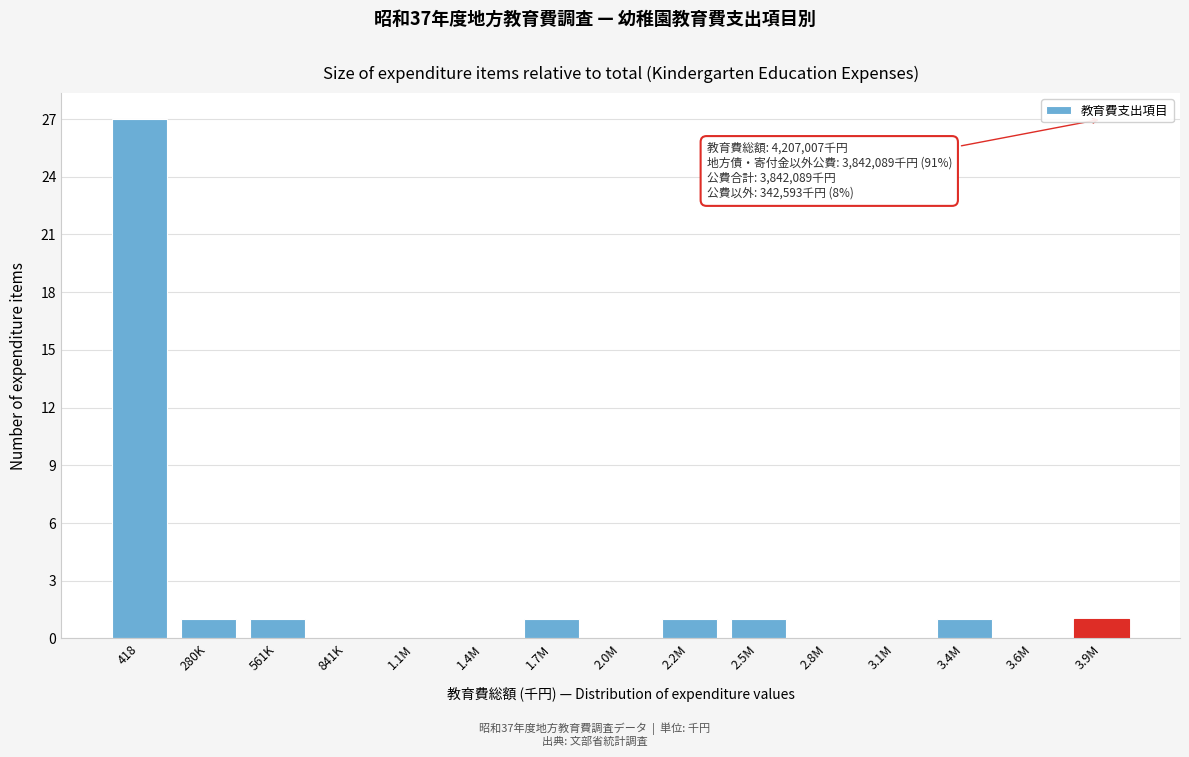

Reading left to right, transcribe all the data shown in this chart.

418=27	280K=1	561K=1	841K=0	1.1M=0	1.4M=0	1.7M=1	2.0M=0	2.2M=1	2.5M=1	2.8M=0	3.1M=0	3.4M=1	3.6M=0	3.9M=1